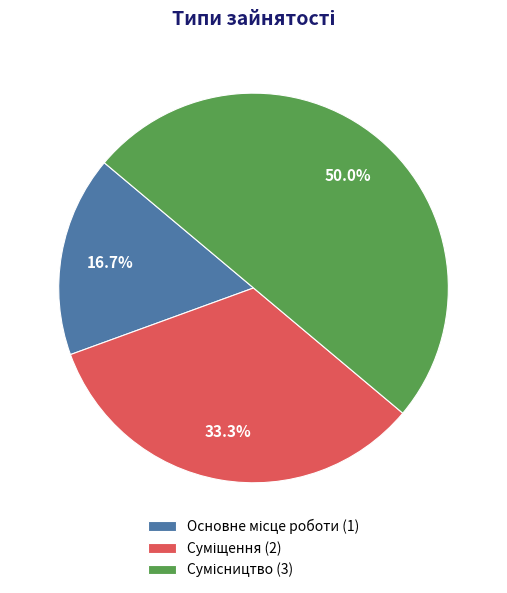

True or false: Основне місце роботи accounts for 30% of the total.

False